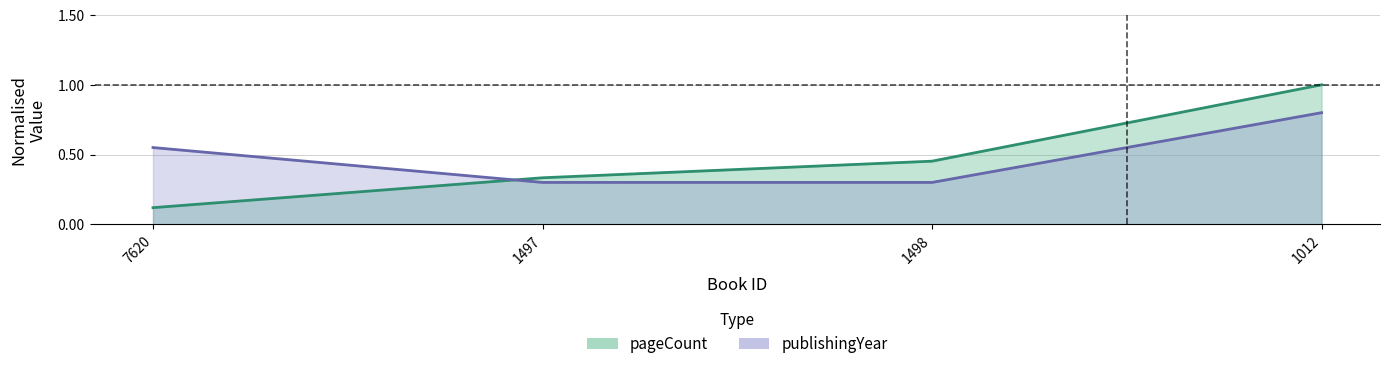

The value of publishingYear at 7620 is 0.6. True or false?

True